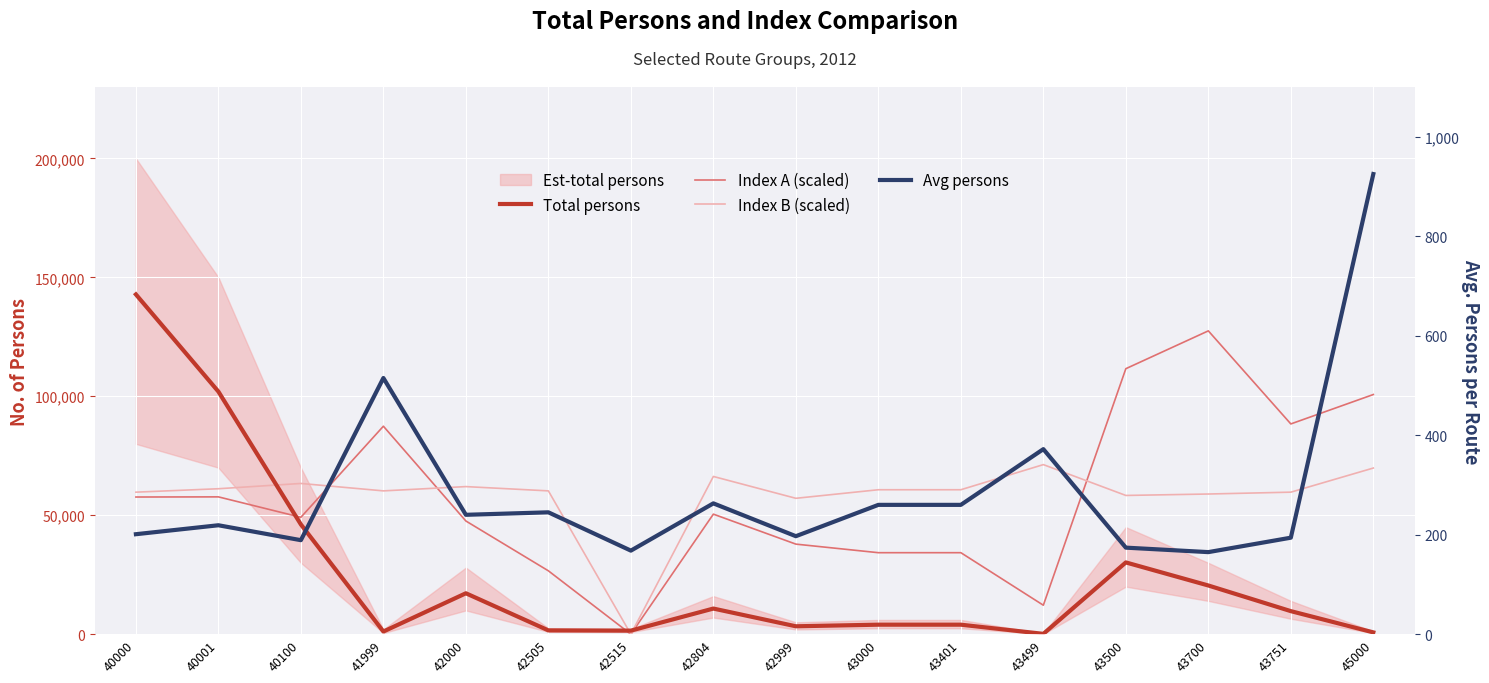

Is it true that Index A (scaled) equals 185561 at 43500?

False